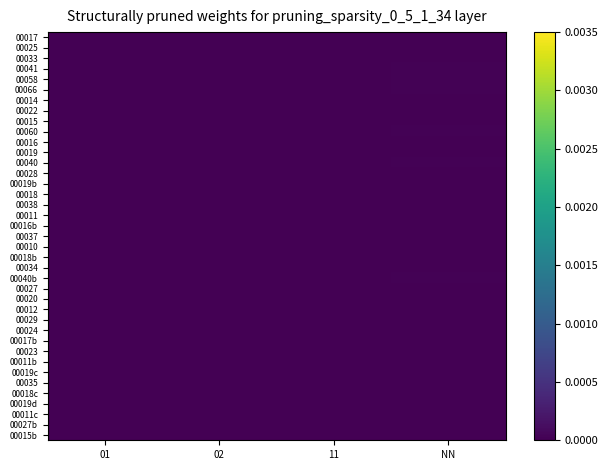

Reading right to left, list all the values displayed in this chart.

00017: NN=0.0	11=0.0	02=0.0	01=0.0
00025: NN=0.0	11=0.0	02=0.0	01=0.0
00033: NN=0.0	11=0.0	02=0.0	01=0.0
00041: NN=0.0	11=0.0	02=0.0	01=0.0
00058: NN=0.0	11=0.0	02=0.0	01=0.0
00066: NN=0.0	11=0.0	02=0.0	01=0.0
00014: NN=0.0	11=0.0	02=0.0	01=0.0
00022: NN=0.0	11=0.0	02=0.0	01=0.0
00015: NN=0.0	11=0.0	02=0.0	01=0.0
00060: NN=0.0	11=0.0	02=0.0	01=0.0
00016: NN=0.0	11=0.0	02=0.0	01=0.0
00019: NN=0.0	11=0.0	02=0.0	01=0.0
00040: NN=0.0	11=0.0	02=0.0	01=0.0
00028: NN=0.0	11=0.0	02=0.0	01=0.0
00019b: NN=0.0	11=0.0	02=0.0	01=0.0
00018: NN=0.0	11=0.0	02=0.0	01=0.0
00038: NN=0.0	11=0.0	02=0.0	01=0.0
00011: NN=0.0	11=0.0	02=0.0	01=0.0
00016b: NN=0.0	11=0.0	02=0.0	01=0.0
00037: NN=0.0	11=0.0	02=0.0	01=0.0
00010: NN=0.0	11=0.0	02=0.0	01=0.0
00018b: NN=0.0	11=0.0	02=0.0	01=0.0
00034: NN=0.0	11=0.0	02=0.0	01=0.0
00040b: NN=0.0	11=0.0	02=0.0	01=0.0
00027: NN=0.0	11=0.0	02=0.0	01=0.0
00020: NN=0.0	11=0.0	02=0.0	01=0.0
00012: NN=0.0	11=0.0	02=0.0	01=0.0
00029: NN=0.0	11=0.0	02=0.0	01=0.0
00024: NN=0.0	11=0.0	02=0.0	01=0.0
00017b: NN=0.0	11=0.0	02=0.0	01=0.0
00023: NN=0.0	11=0.0	02=0.0	01=0.0
00011b: NN=0.0	11=0.0	02=0.0	01=0.0
00019c: NN=0.0	11=0.0	02=0.0	01=0.0
00035: NN=0.0	11=0.0	02=0.0	01=0.0
00018c: NN=0.0	11=0.0	02=0.0	01=0.0
00019d: NN=0.0	11=0.0	02=0.0	01=0.0
00011c: NN=0.0	11=0.0	02=0.0	01=0.0
00027b: NN=0.0	11=0.0	02=0.0	01=0.0
00015b: NN=0.0	11=0.0	02=0.0	01=0.0